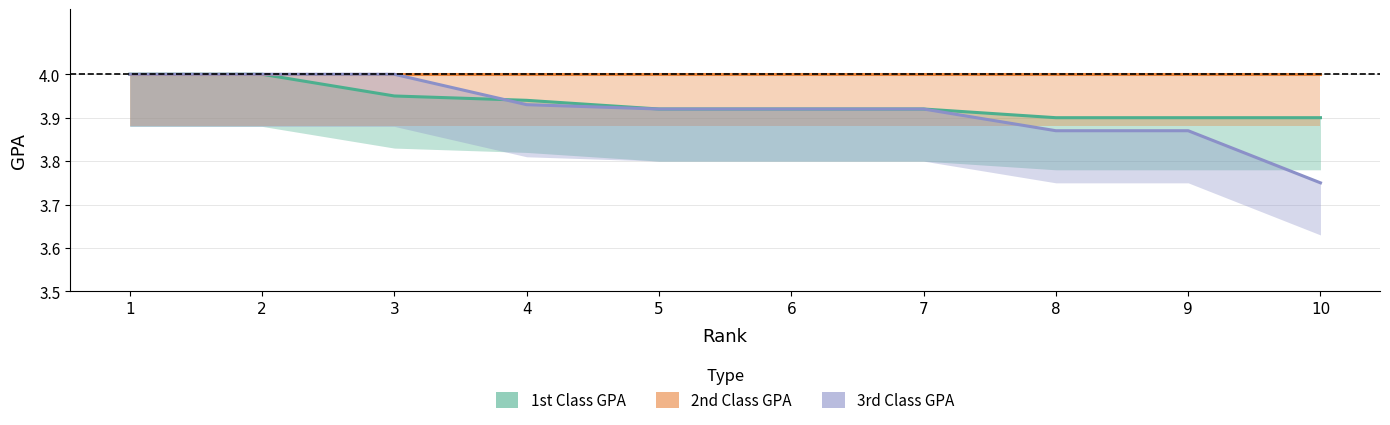

What is the value of the 2nd Class GPA point at the 6th from the left?

4.0